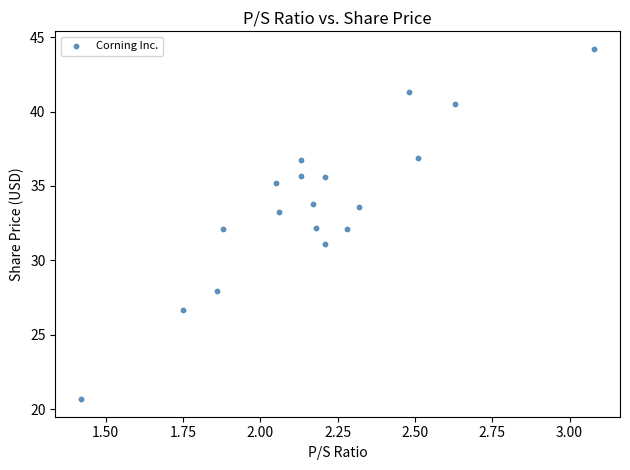

What is the range of X values (max minus min)?

1.7